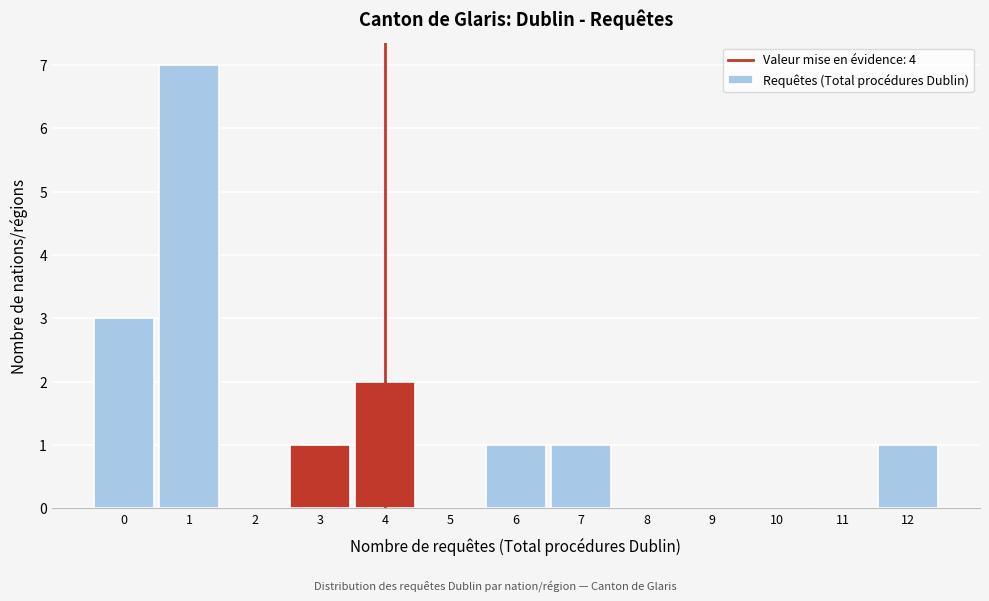

Reading right to left, what are all the values shown in this chart?

12=1	11=0	10=0	9=0	8=0	7=1	6=1	5=0	4=2	3=1	2=0	1=7	0=3